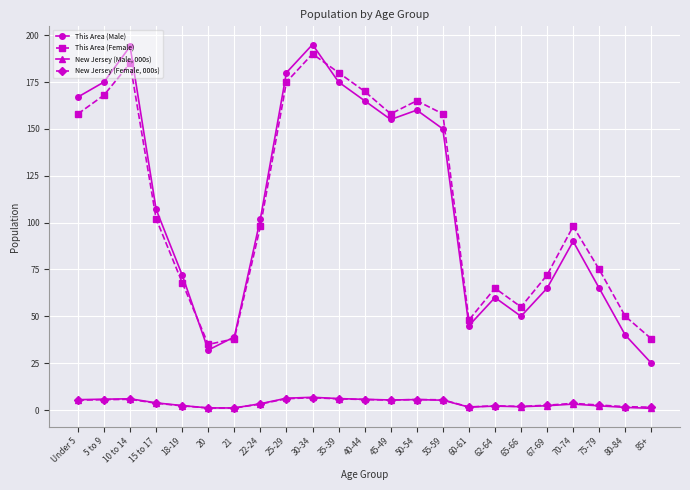

Which series has the widest spread of values?

This Area (Male)